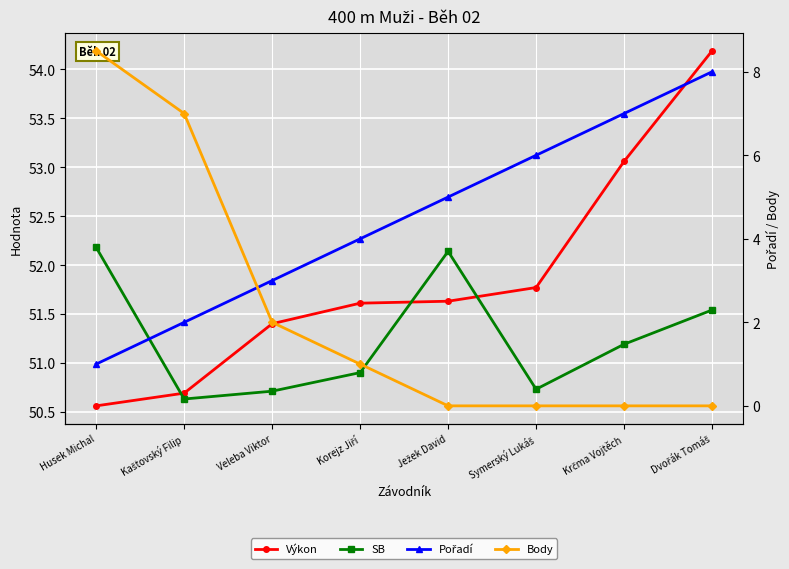

True or false: SB has a value of 52.1 at Ježek David.

True